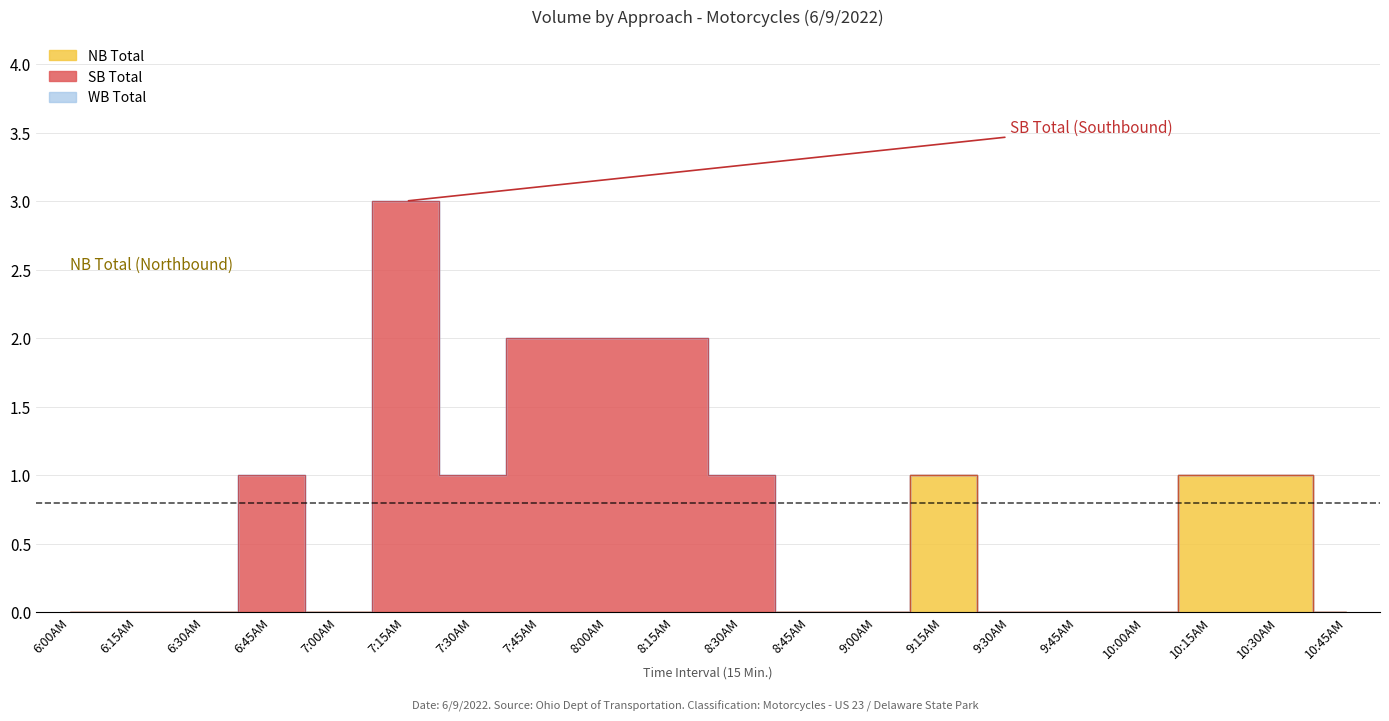

At which category does SB Total reach its first local valley?

7:00AM